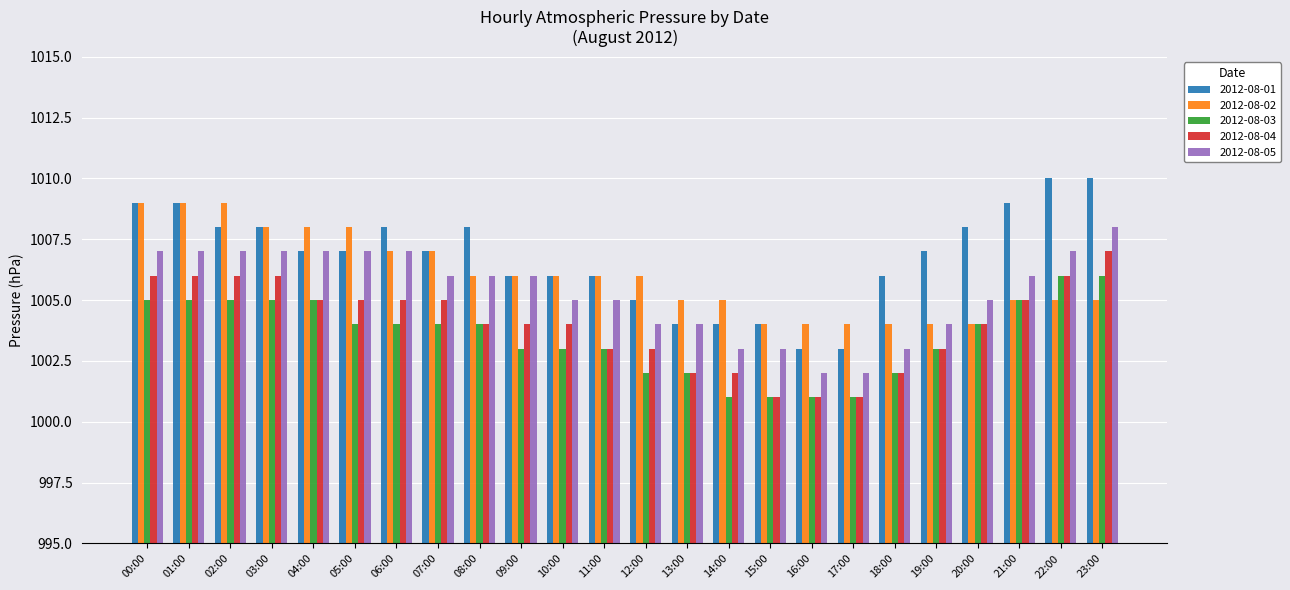

The value of 2012-08-04 at 15:00 is 1574. True or false?

False